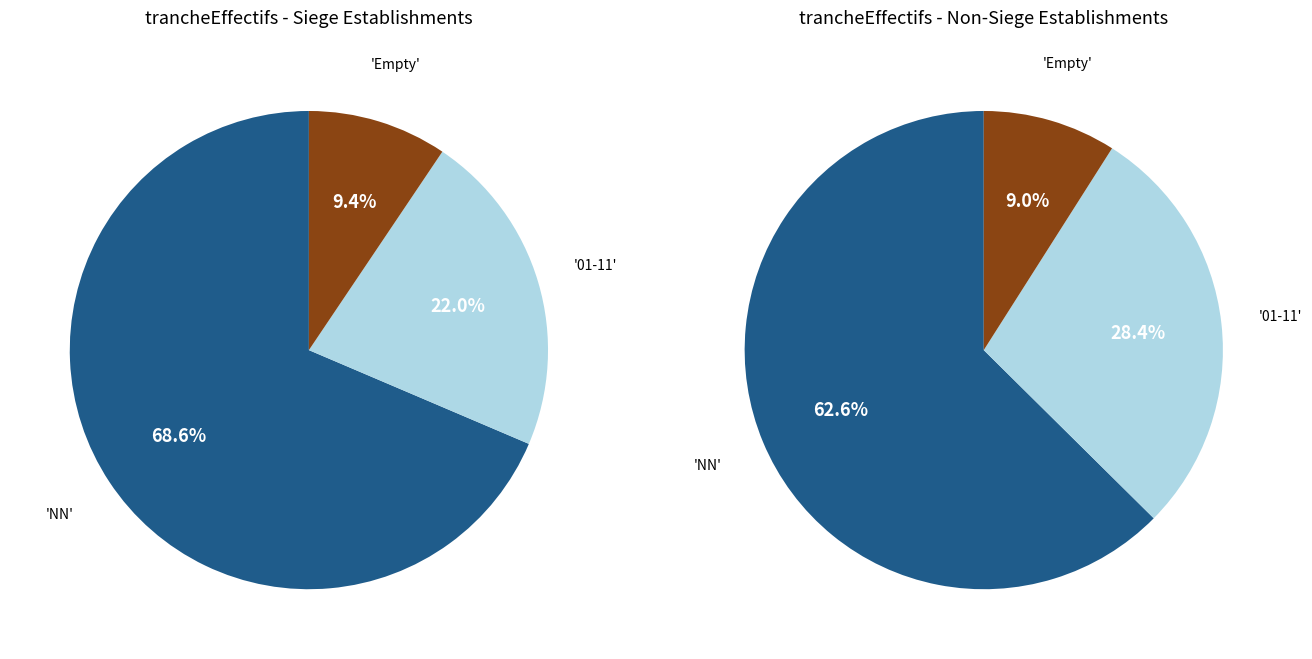

What is the ratio of the value at other to the value at ?

0.2